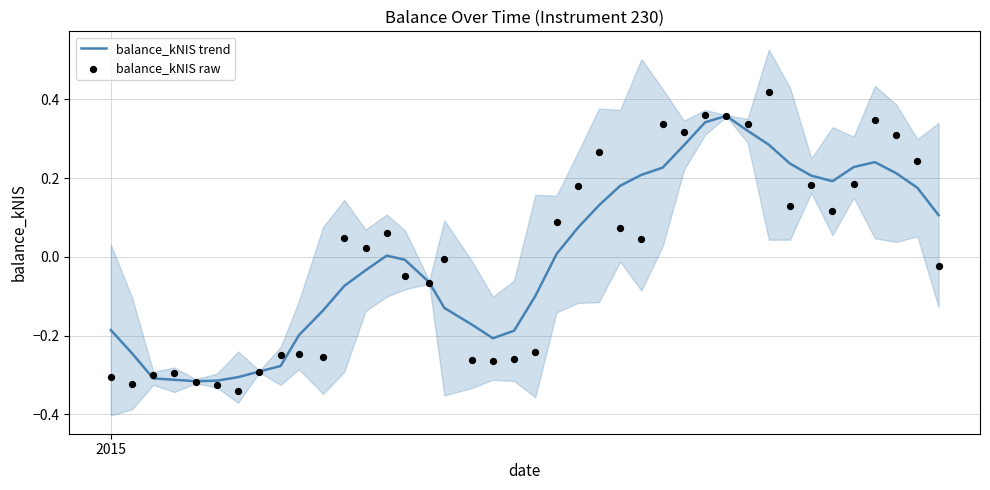

Which series contains the highest Y value?

balance_kNIS raw